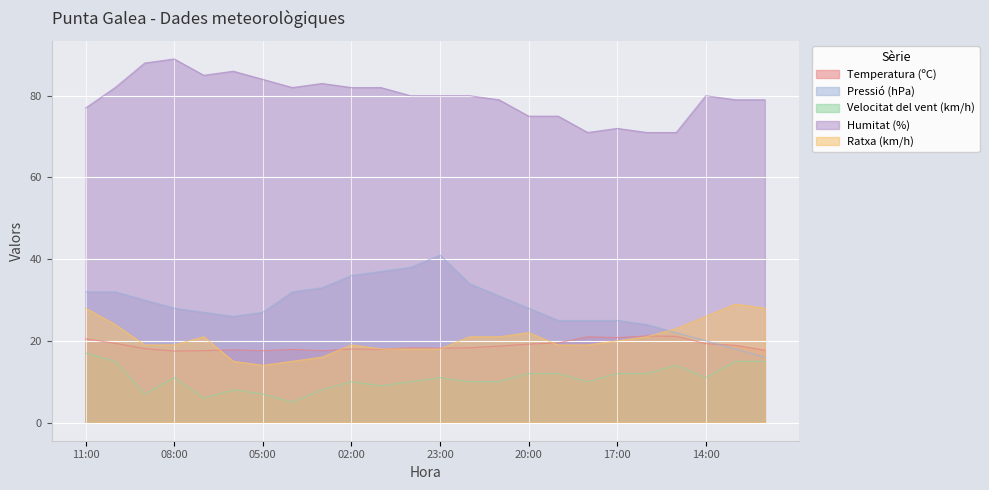

Reading left to right, extract all data points from this chart.

Temperatura (ºC): 11:00=20.5	10:00=19.4	09:00=18.1	08:00=17.5	07:00=17.6	06:00=17.8	05:00=17.6	04:00=17.9	03:00=17.6	02:00=18.0	01:00=17.9	00:00=18.3	23:00=18.2	22:00=18.3	21:00=18.7	20:00=19.2	19:00=19.5	18:00=21.0	17:00=20.8	16:00=21.2	15:00=21.1	14:00=19.3	13:00=18.9	12:00=17.7
Pressió (hPa): 11:00=32.0	10:00=32.0	09:00=30.0	08:00=28.0	07:00=27.0	06:00=26.0	05:00=27.0	04:00=32.0	03:00=33.0	02:00=36.0	01:00=37.0	00:00=38.0	23:00=41.0	22:00=34.0	21:00=31.0	20:00=28.0	19:00=25.0	18:00=25.0	17:00=25.0	16:00=24.0	15:00=22.0	14:00=20.0	13:00=18.0	12:00=16.0
Velocitat del vent (km/h): 11:00=17.0	10:00=15.0	09:00=7.0	08:00=11.0	07:00=6.0	06:00=8.0	05:00=7.0	04:00=5.0	03:00=8.0	02:00=10.0	01:00=9.0	00:00=10.0	23:00=11.0	22:00=10.0	21:00=10.0	20:00=12.0	19:00=12.0	18:00=10.0	17:00=12.0	16:00=12.0	15:00=14.0	14:00=11.0	13:00=15.0	12:00=15.0
Humitat (%): 11:00=77.0	10:00=82.0	09:00=88.0	08:00=89.0	07:00=85.0	06:00=86.0	05:00=84.0	04:00=82.0	03:00=83.0	02:00=82.0	01:00=82.0	00:00=80.0	23:00=80.0	22:00=80.0	21:00=79.0	20:00=75.0	19:00=75.0	18:00=71.0	17:00=72.0	16:00=71.0	15:00=71.0	14:00=80.0	13:00=79.0	12:00=79.0
Ratxa (km/h): 11:00=28.0	10:00=24.0	09:00=19.0	08:00=19.0	07:00=21.0	06:00=15.0	05:00=14.0	04:00=15.0	03:00=16.0	02:00=19.0	01:00=18.0	00:00=18.0	23:00=18.0	22:00=21.0	21:00=21.0	20:00=22.0	19:00=19.0	18:00=19.0	17:00=20.0	16:00=21.0	15:00=23.0	14:00=26.0	13:00=29.0	12:00=28.0